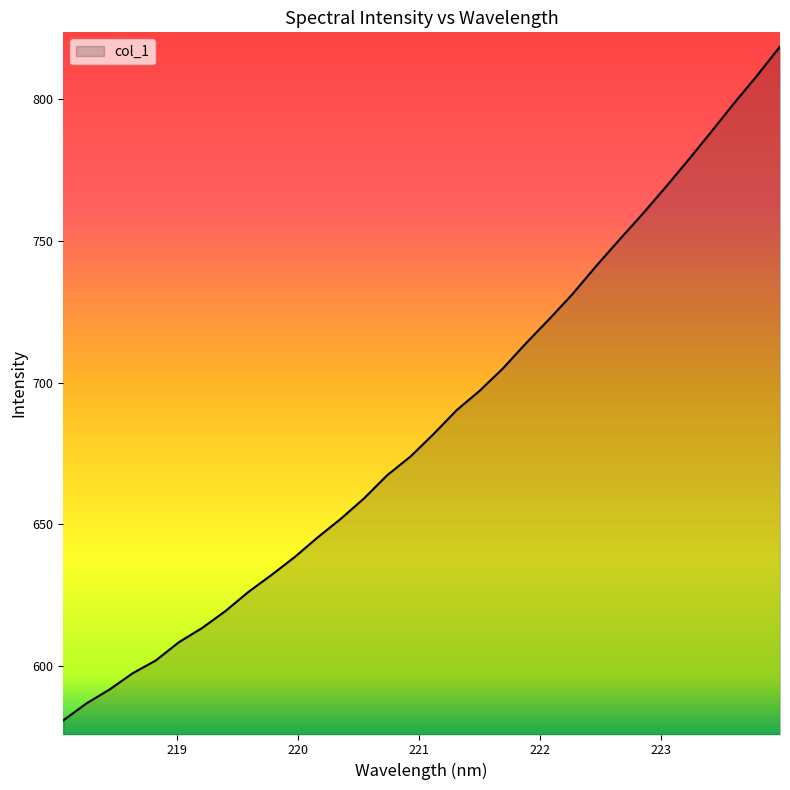

What is the maximum value shown in the chart?

818.7